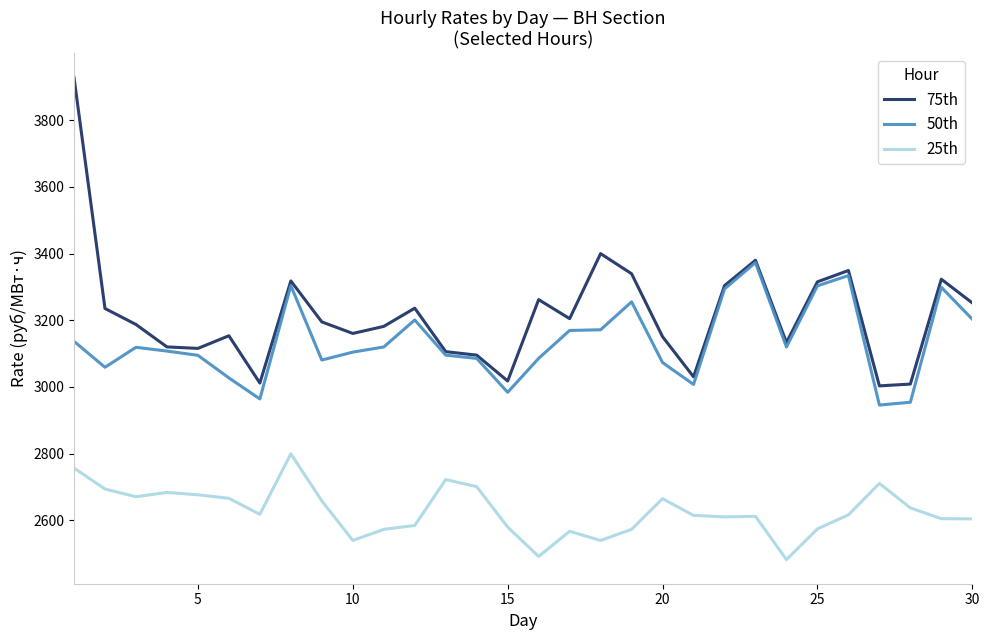

How many values in the 25th series are below 2616?

15